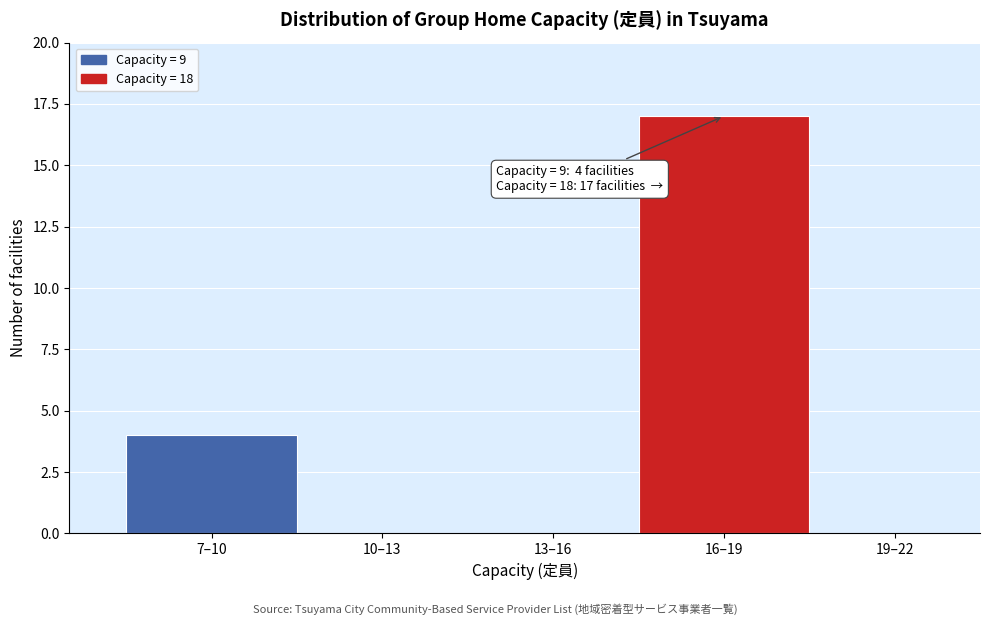

Reading left to right, what are all the values shown in this chart?

7–10=4	10–13=0	13–16=0	16–19=17	19–22=0